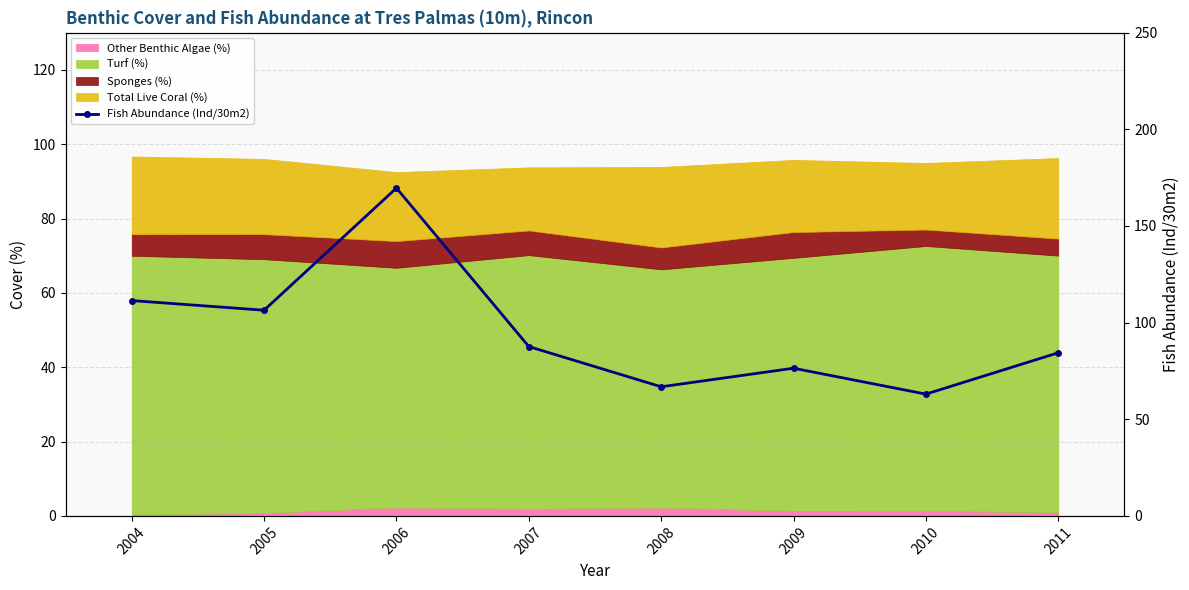

Count the number of categories in the chart.

8